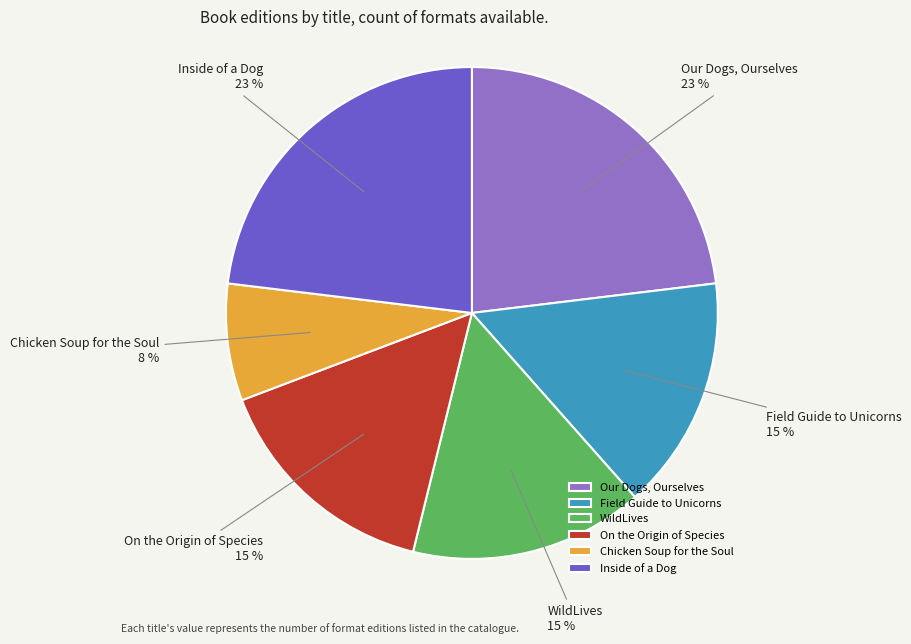

Is the sum of WildLives and On the Origin of Species greater than half?

No